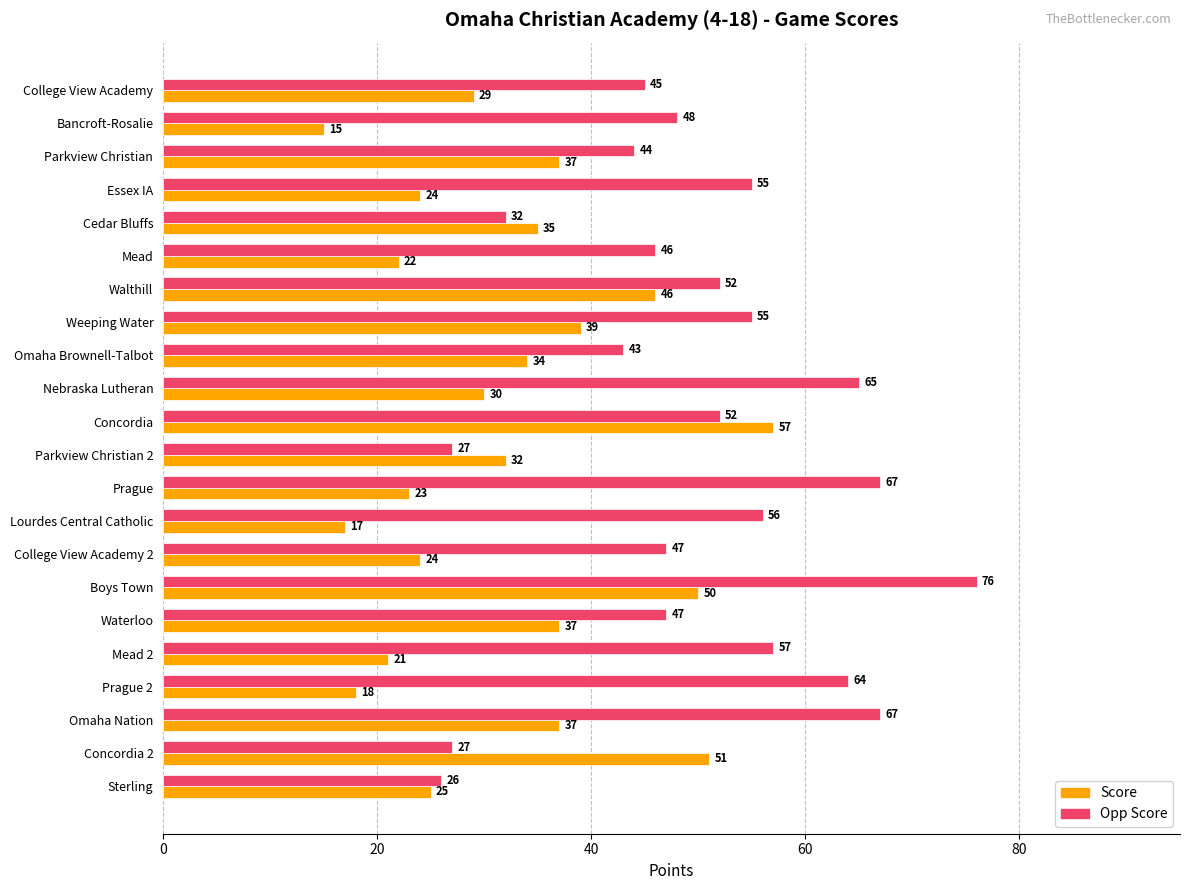

How many series are shown in this chart?

2